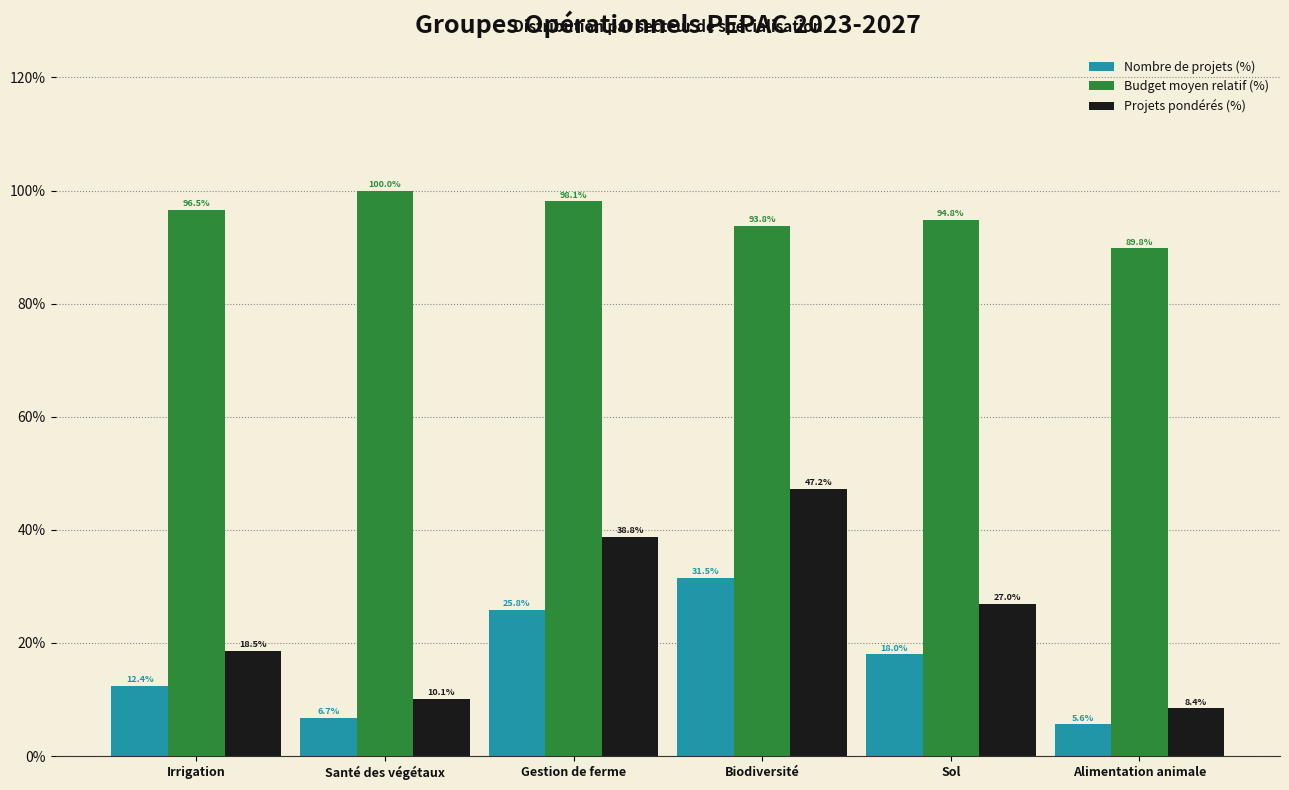

Read the Budget moyen relatif (%) value at Santé des végétaux.

100.0